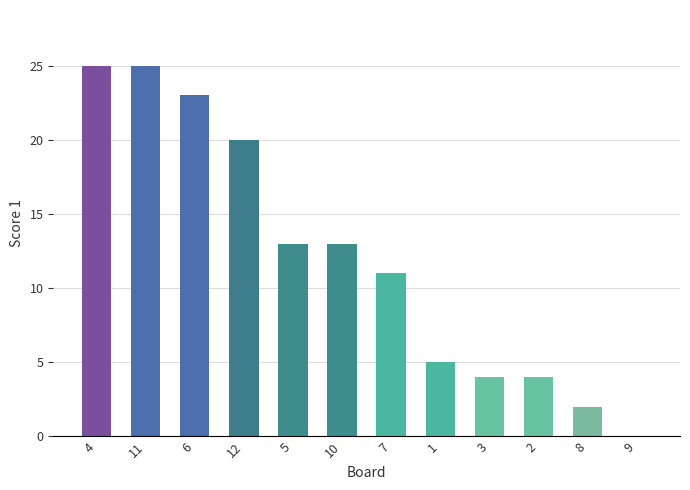

True or false: the data shows 6 at 3.

False